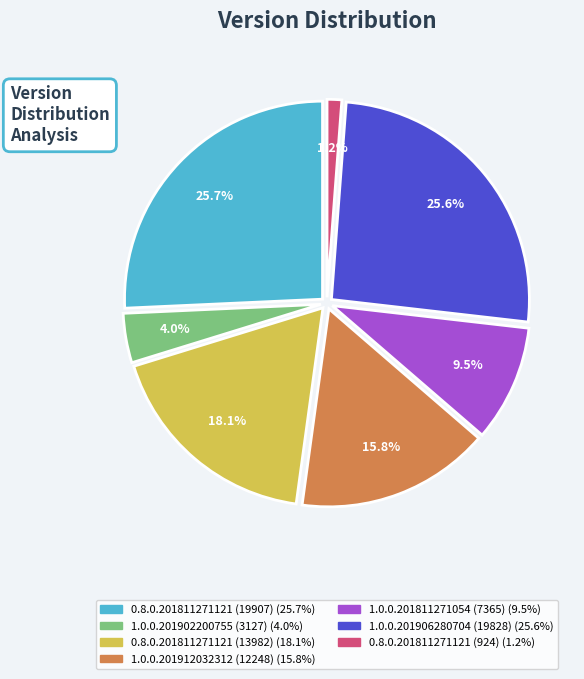

To the nearest percent, what is the difference between the largest and smallest slice percentages?

25%